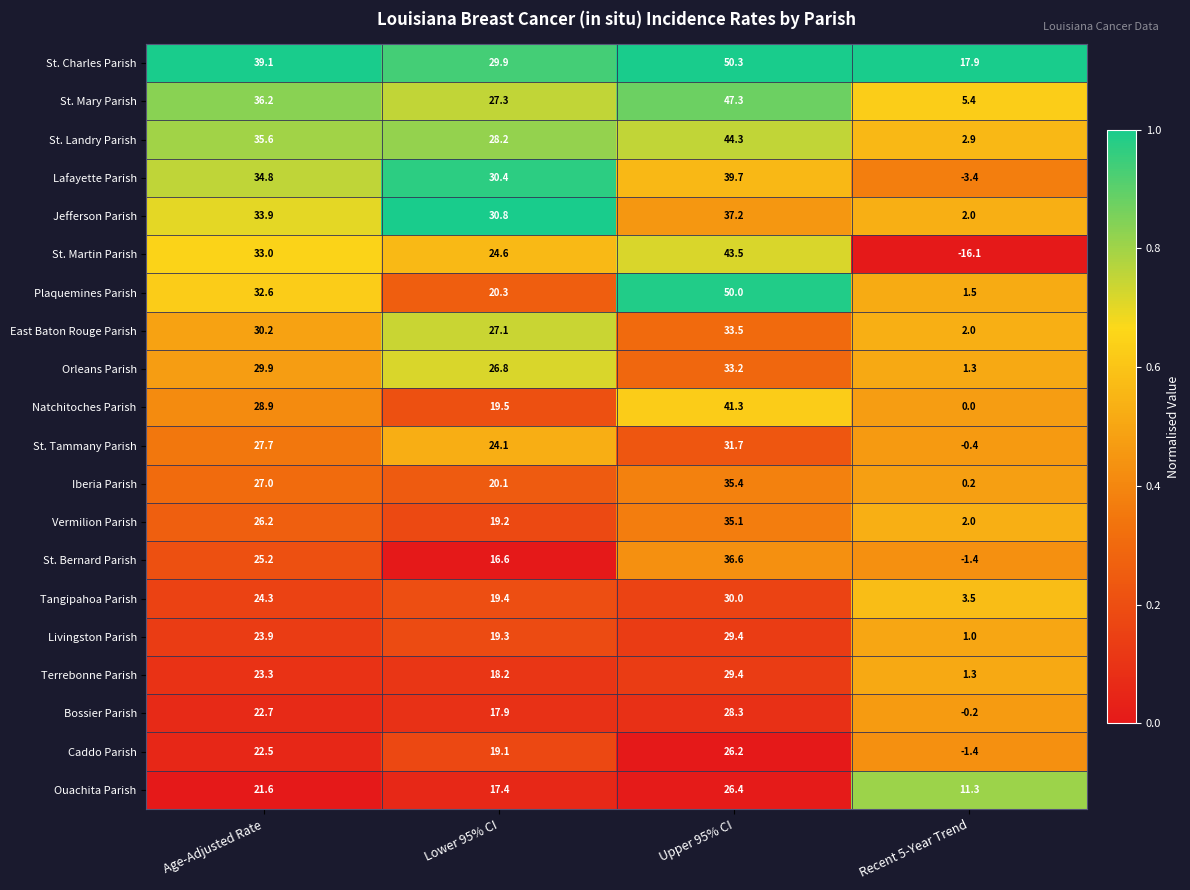

Which series has the largest total across all categories?

St. Charles Parish